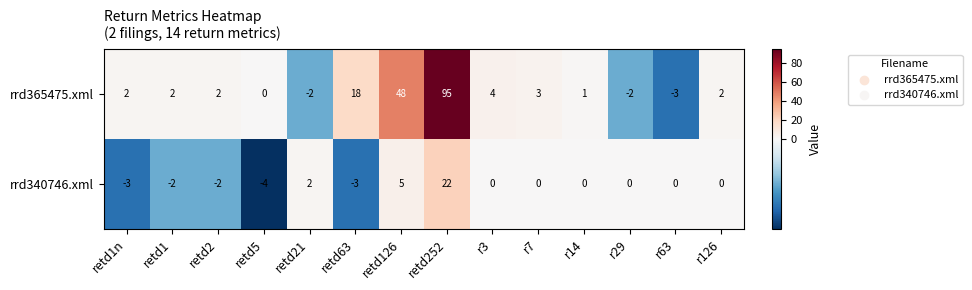

At which category is the sum across all series the highest?

retd252